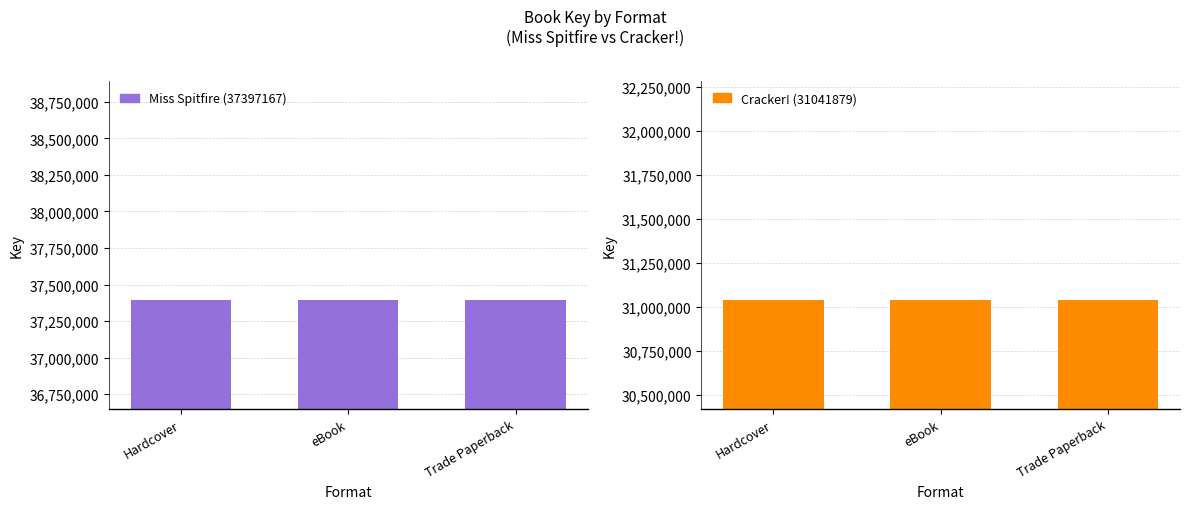

What is the label of the 3rd bar from the left?

Trade Paperback